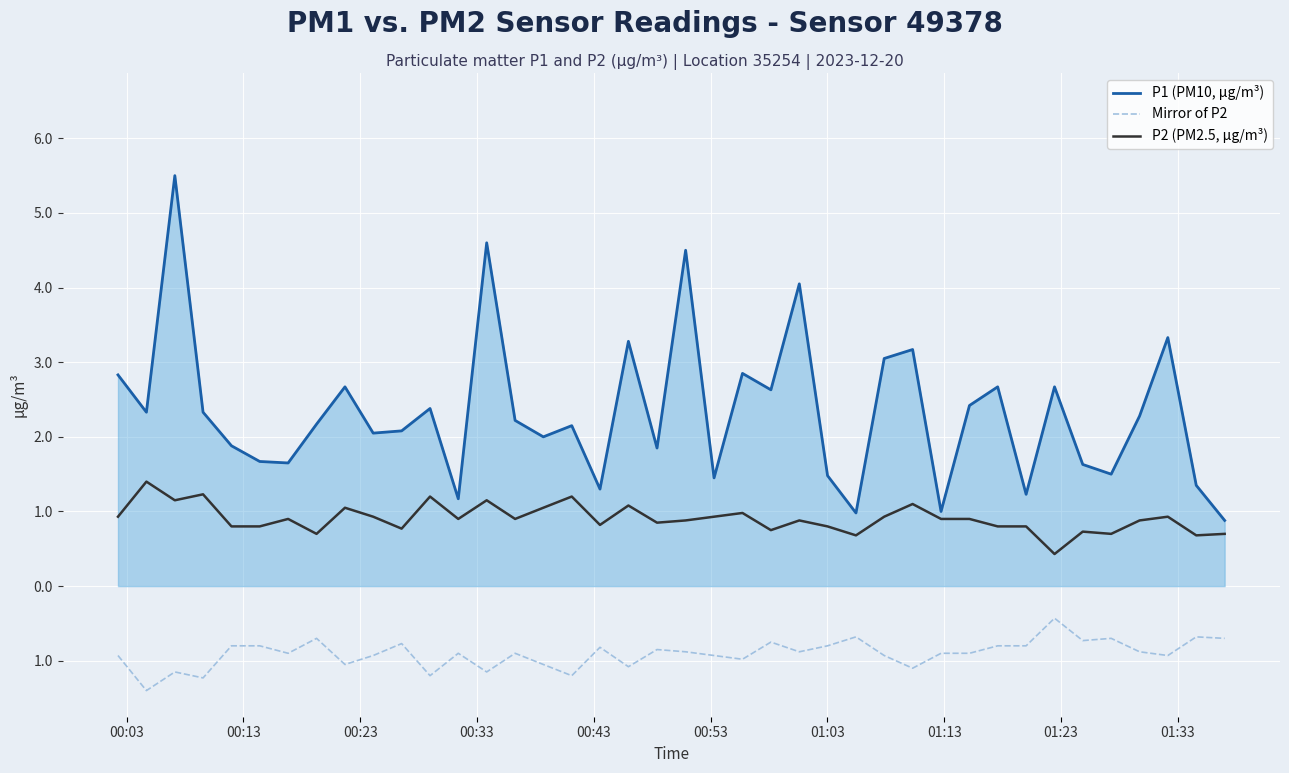

List the series in order of their overall mean, highest first.

P1 (PM10, µg/m³), P2 (PM2.5, µg/m³), Mirror of P2